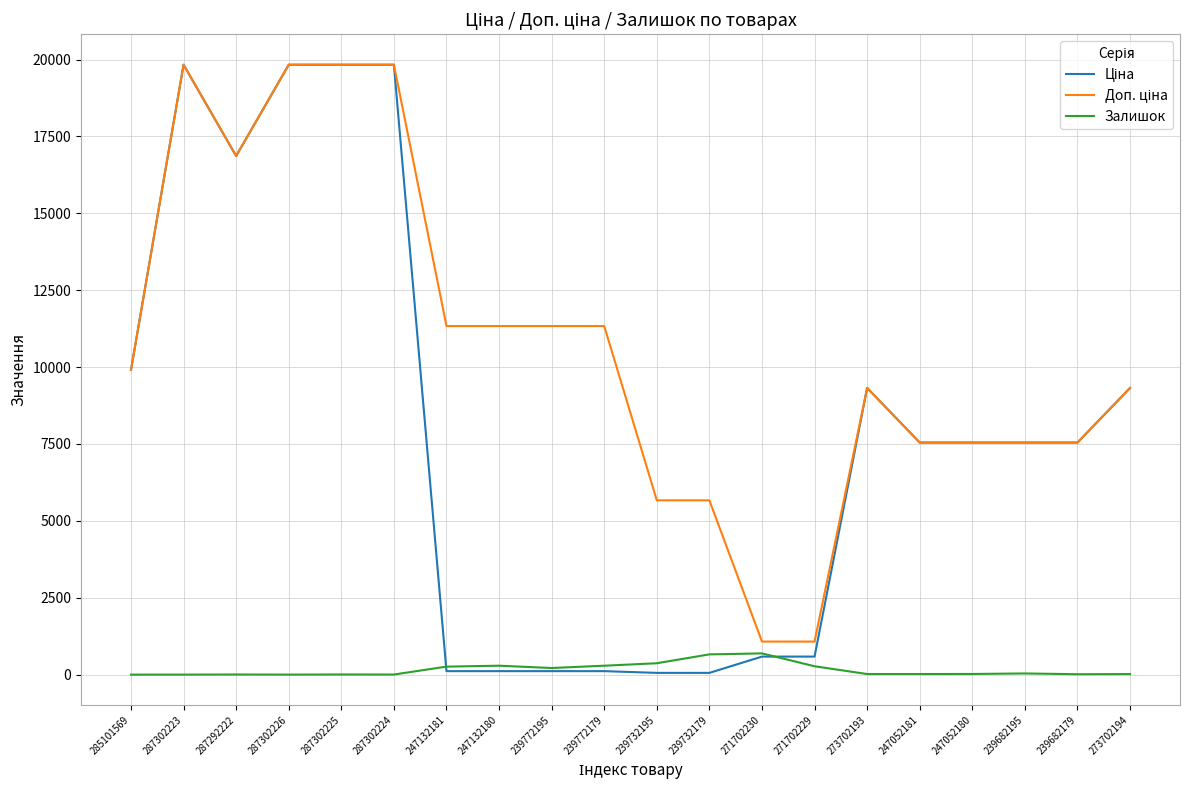

The Залишок series shows 370.0 at 239732195. True or false?

True